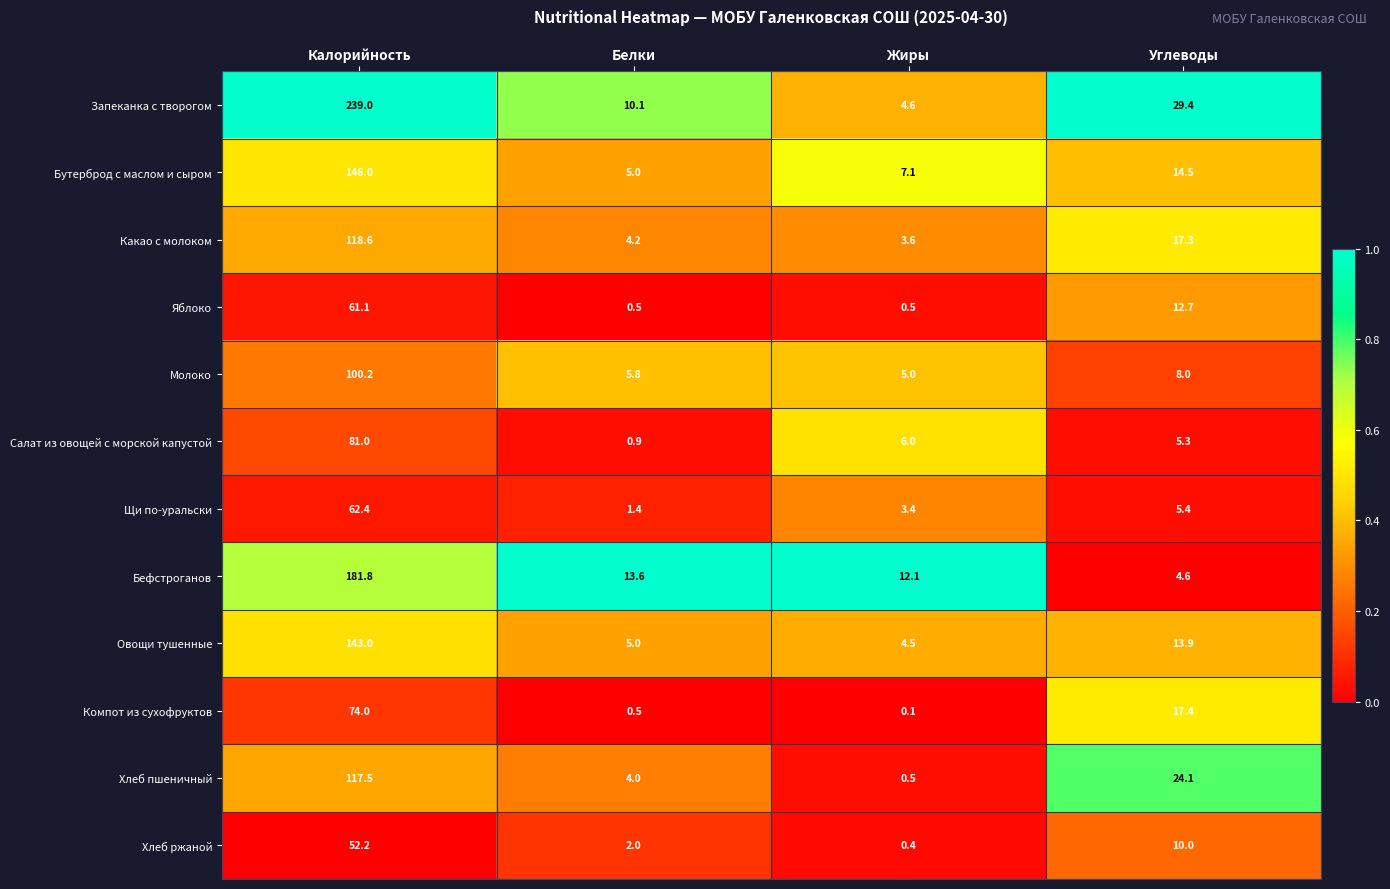

At Углеводы, list the series in order from largest to smallest.

Запеканка с творогом, Хлеб пшеничный, Компот из сухофруктов, Какао с молоком, Бутерброд с маслом и сыром, Овощи тушенные, Яблоко, Хлеб ржаной, Молоко, Щи по-уральски, Салат из овощей с морской капустой, Бефстроганов